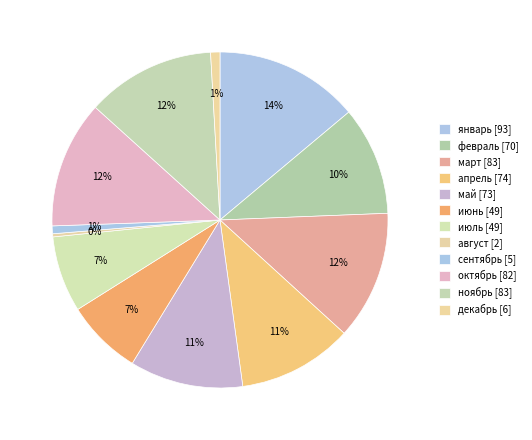

To the nearest percent, what is the average slice percentage?

8%